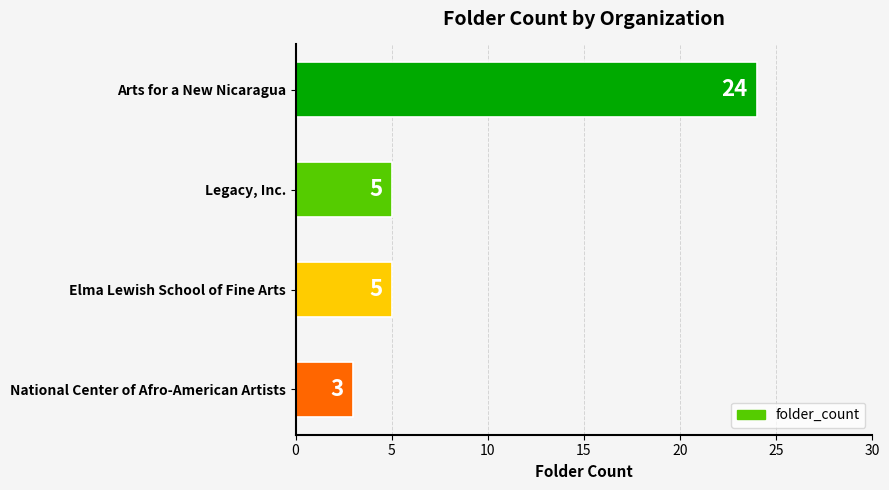

Reading top to bottom, extract all data points from this chart.

24	5	5	3